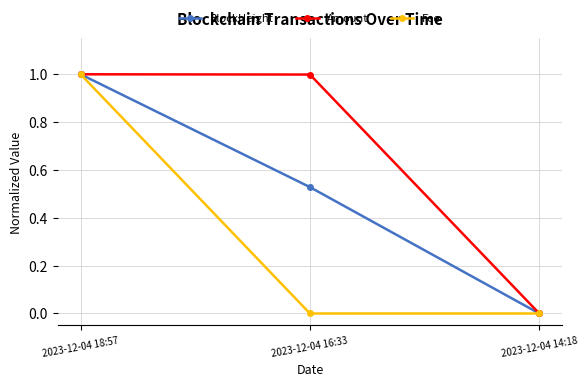

Does the chart display data point markers on the line(s)?

Yes